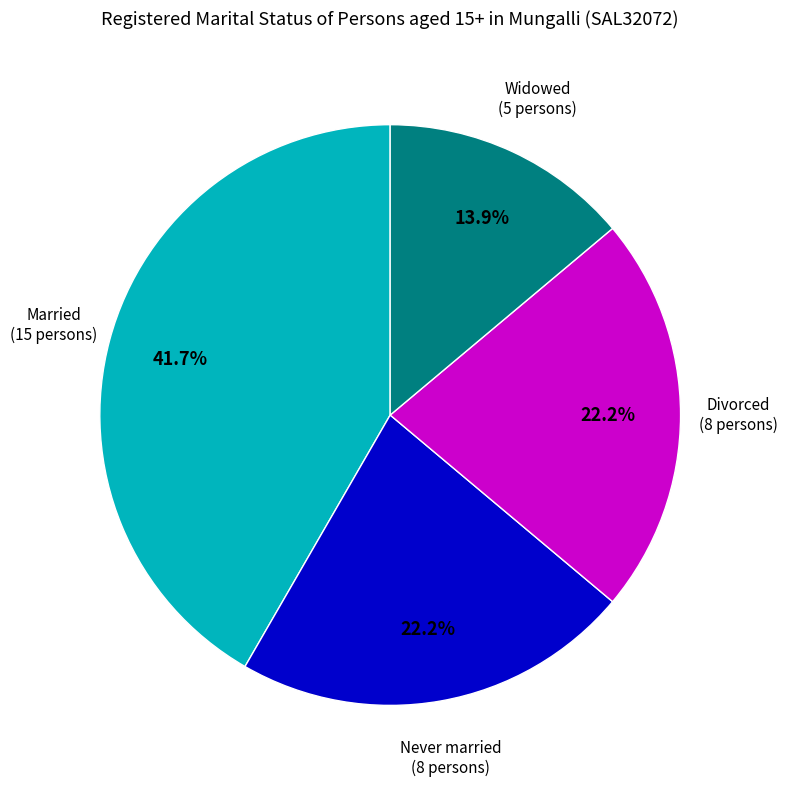

Is there a majority slice in this chart?

No